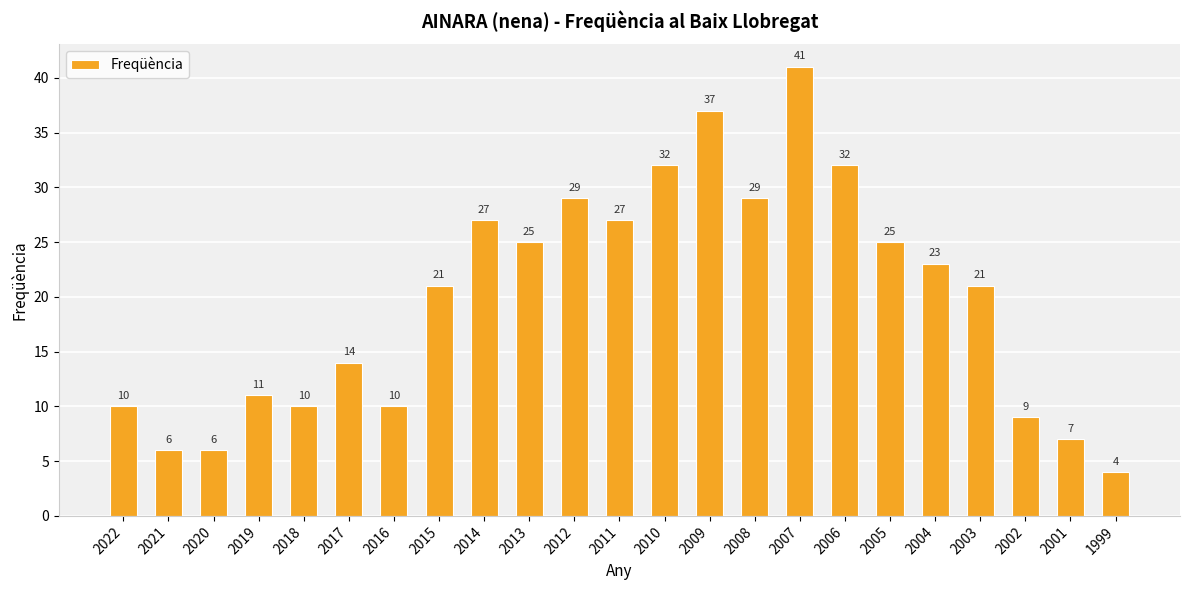

Which category has the highest value across all series?

2007